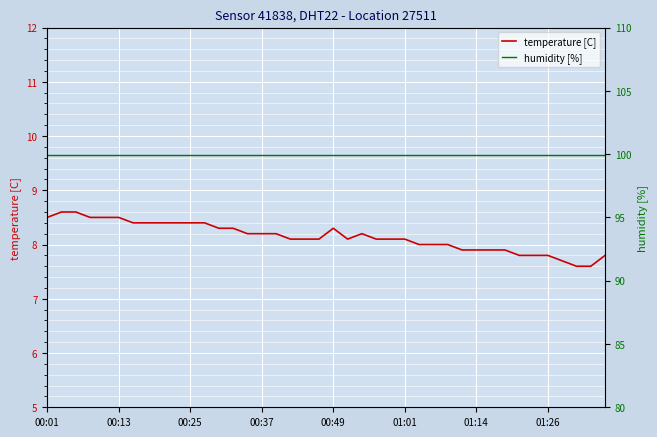

Does the chart display data point markers on the line(s)?

No